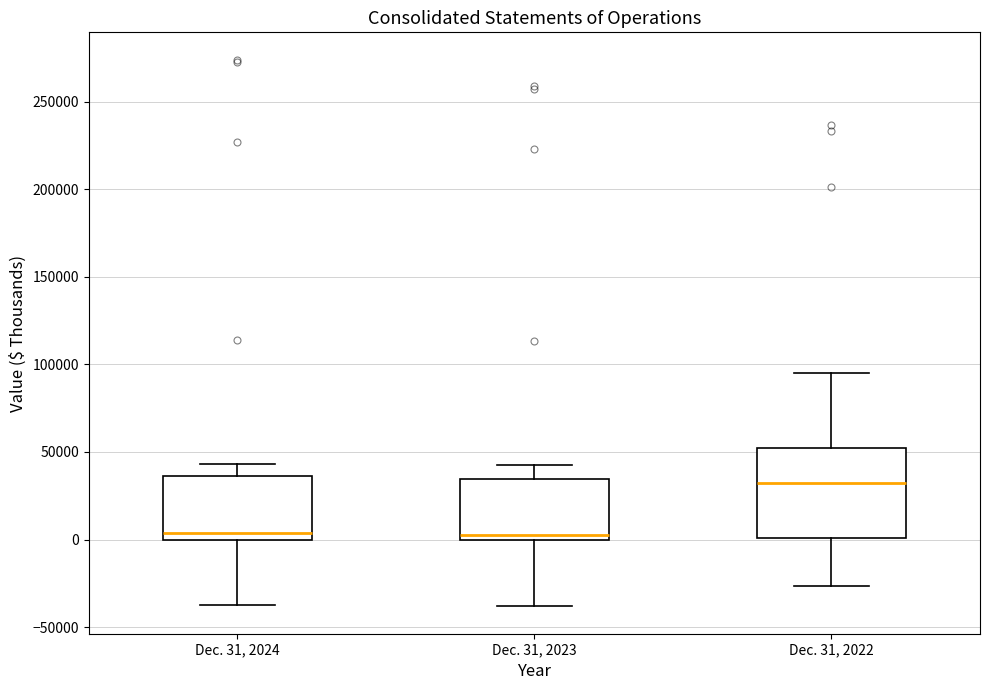

Reading left to right, read every box against the y-axis: the position of its median line, the range the box covers, and the ends of its whiskers. The values are not printed on the chart, so give them approximately, as read against the axis.

Dec. 31, 2024: median 5000, box 0 to 35000, whiskers -35000 to 45000
Dec. 31, 2023: median 5000, box 0 to 35000, whiskers -40000 to 45000
Dec. 31, 2022: median 30000, box 0 to 50000, whiskers -25000 to 95000